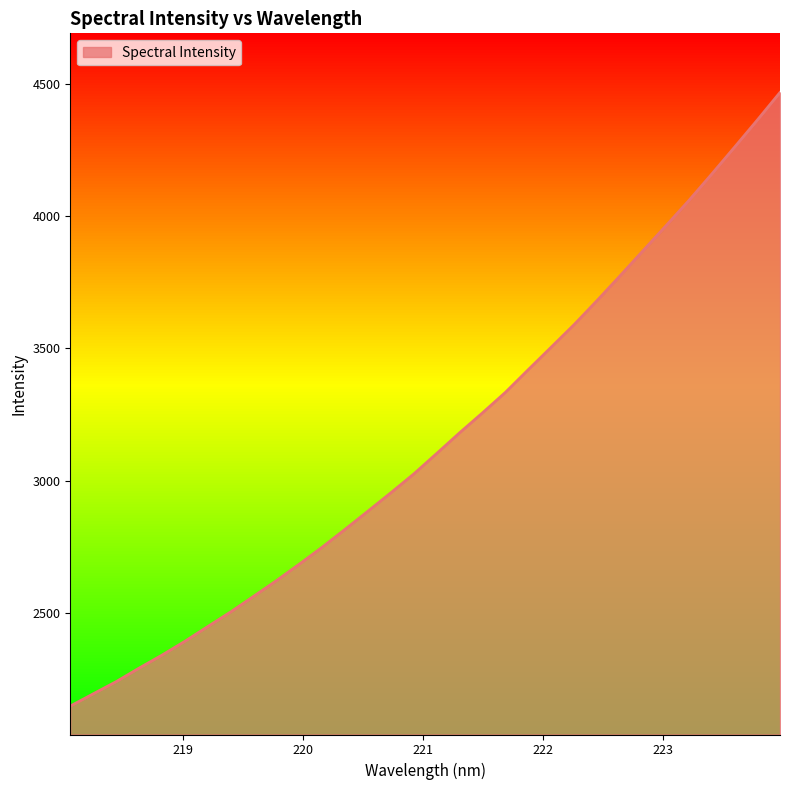

Between 219.7801 and 219.9712, which is larger?

219.9712